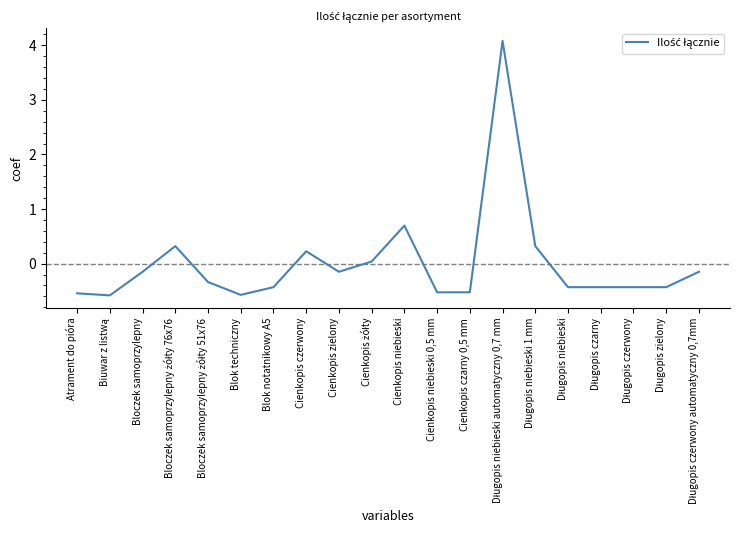

What position from the left is Cienkopis niebieski?

11